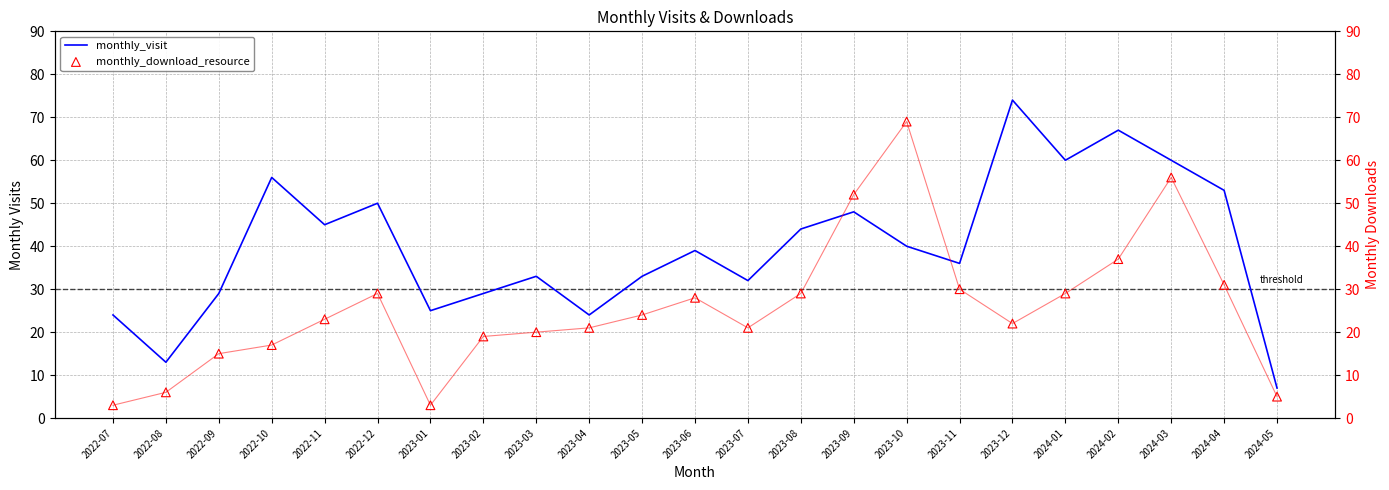

Which series has the widest spread of Y values?

monthly_visit